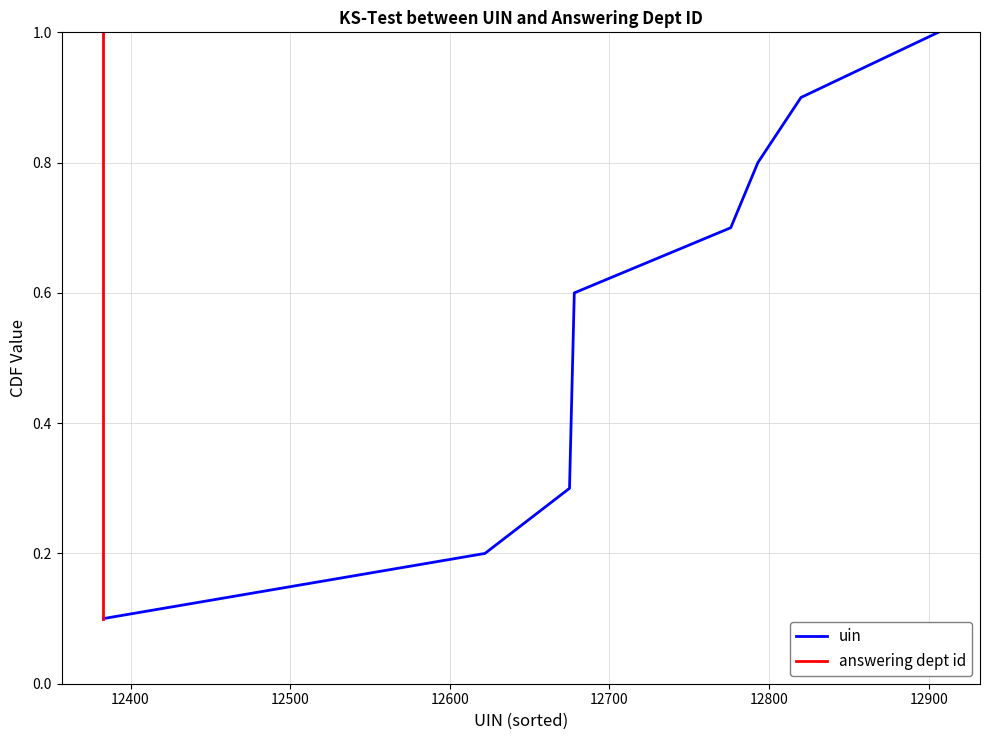

True or false: answering dept id and uin cross at least once.

False